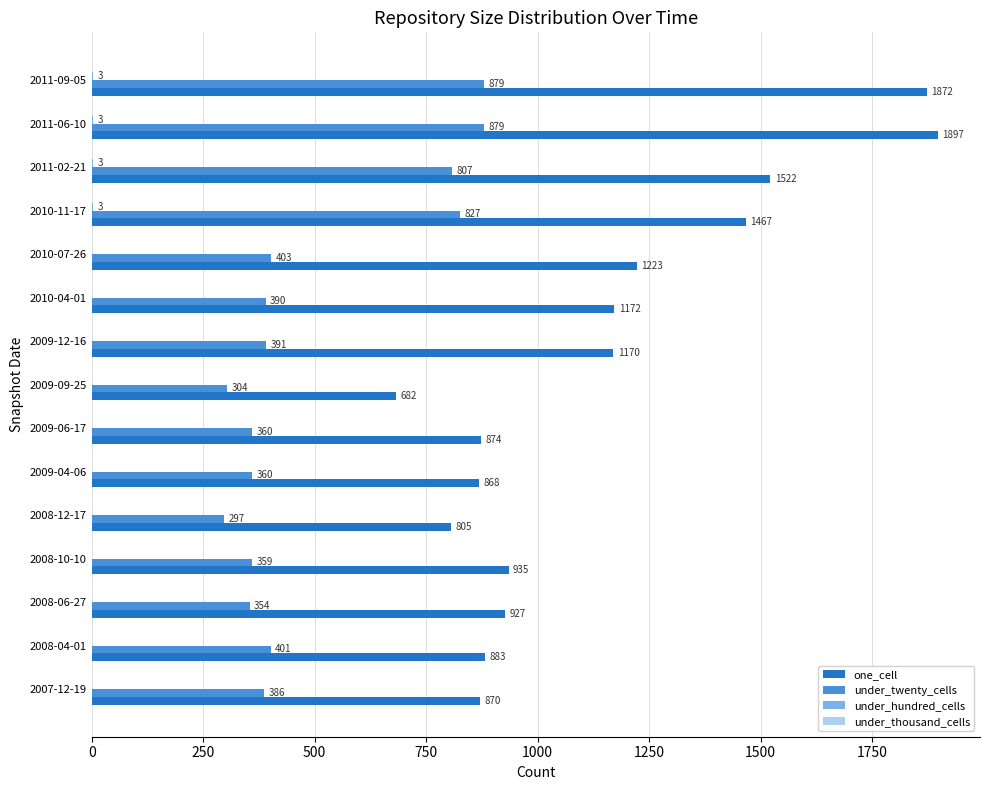

What is the total value across all series at 2011-06-10?

2779